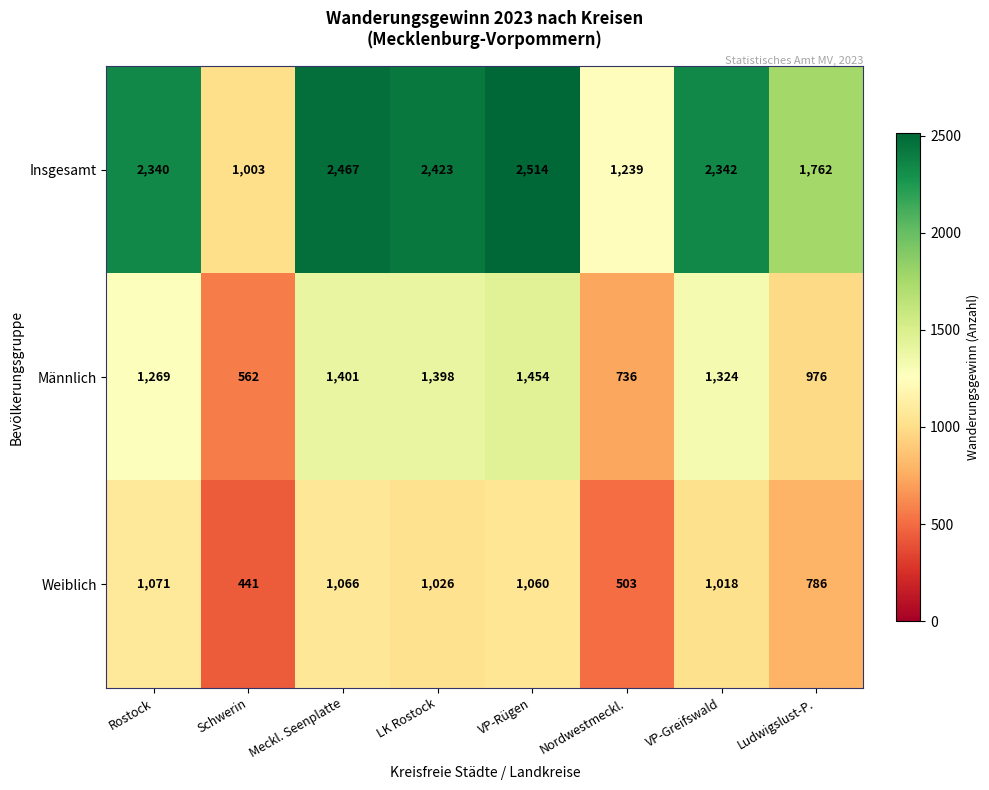

Which series has the largest range (max minus min)?

Insgesamt